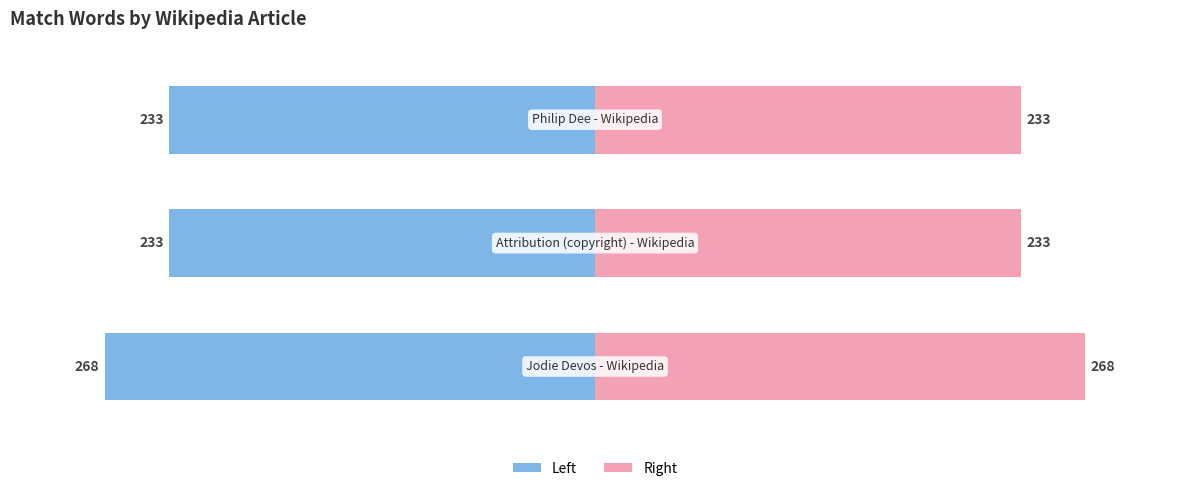

What is the highest value of the Match Words (Right) series?

268